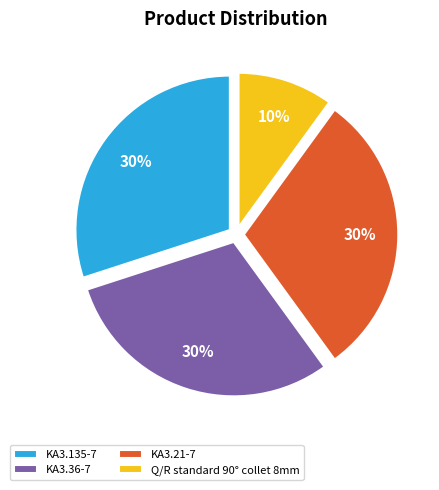

To the nearest percent, what is the combined percentage of KA3.36-7 and KA3.21-7?

60%